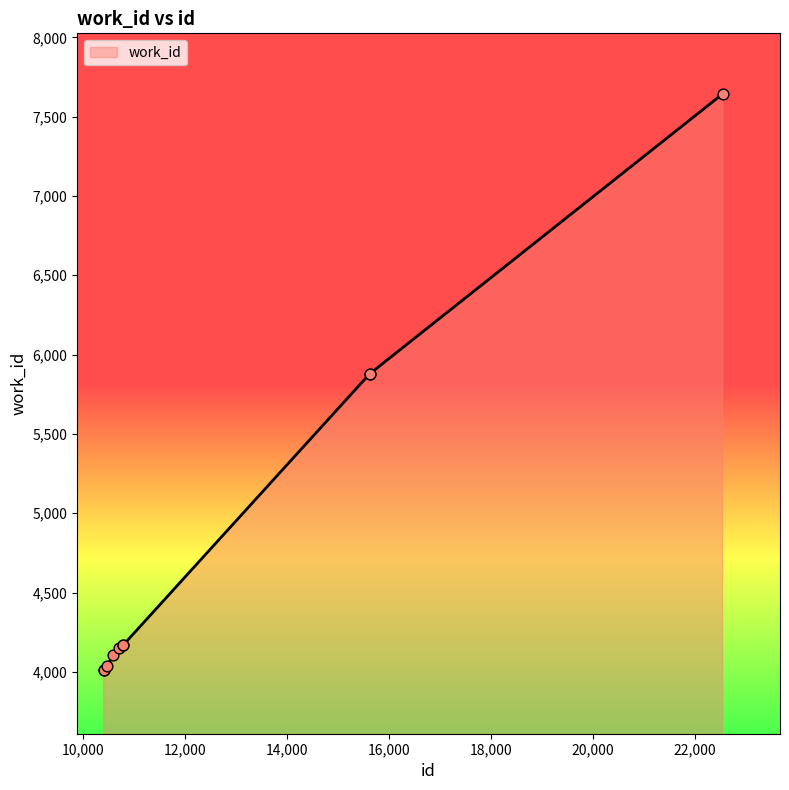

What is the maximum value shown in the chart?

7643